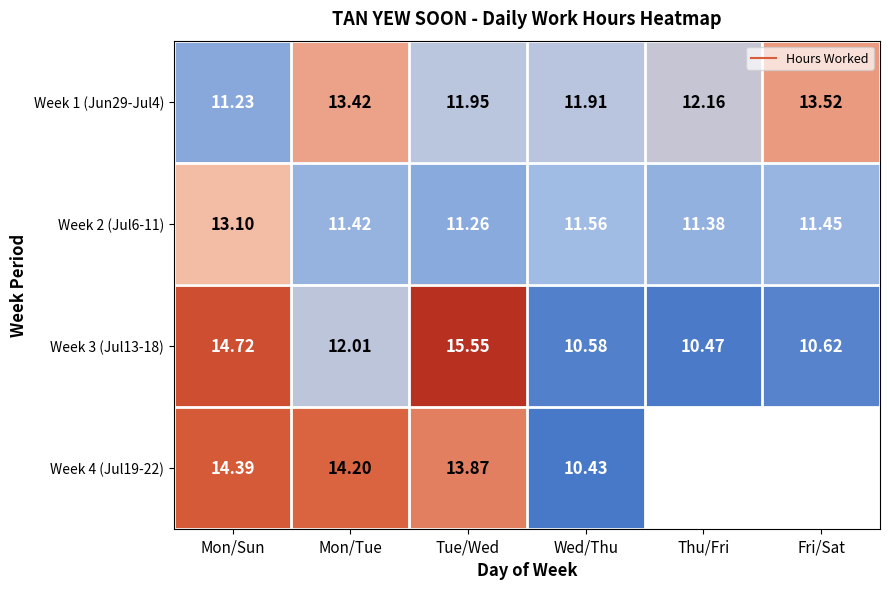

What is the spread (max minus min) of values at Thu/Fri?

1.7